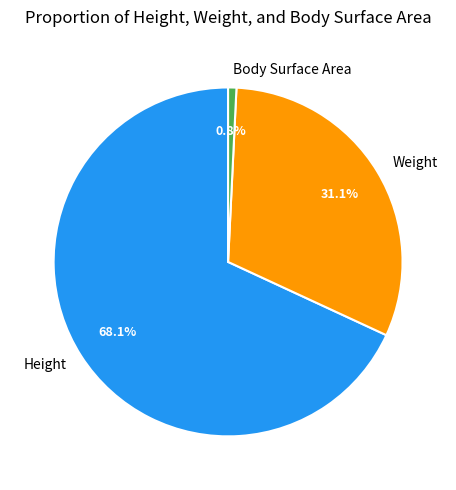

Count the number of slices in the pie.

3